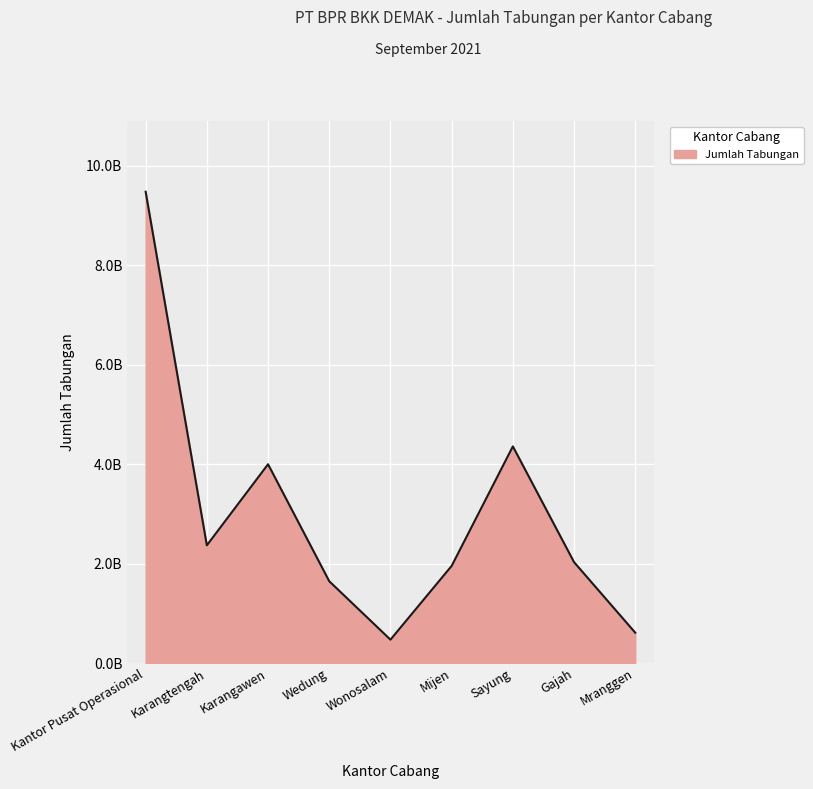

Does the chart display data point markers on the line(s)?

No